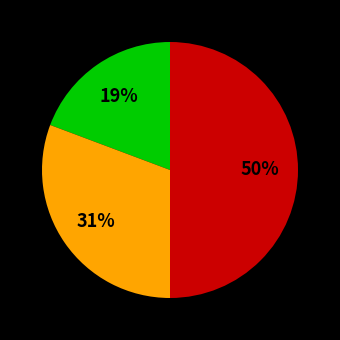

To the nearest percent, what is the difference between the largest and smallest slice percentages?

31%